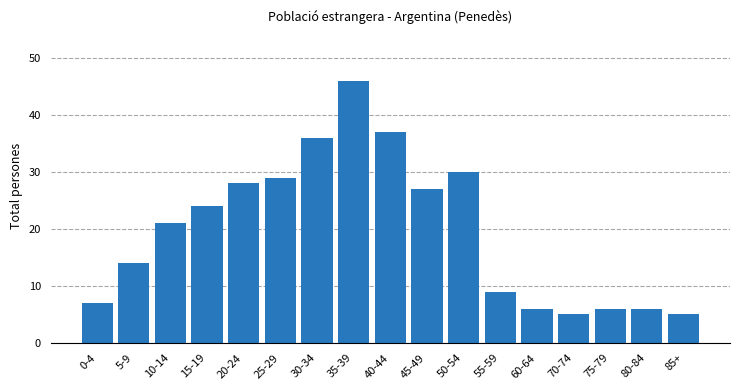

Reading left to right, list all the values displayed in this chart.

7	14	21	24	28	29	36	46	37	27	30	9	6	5	6	6	5